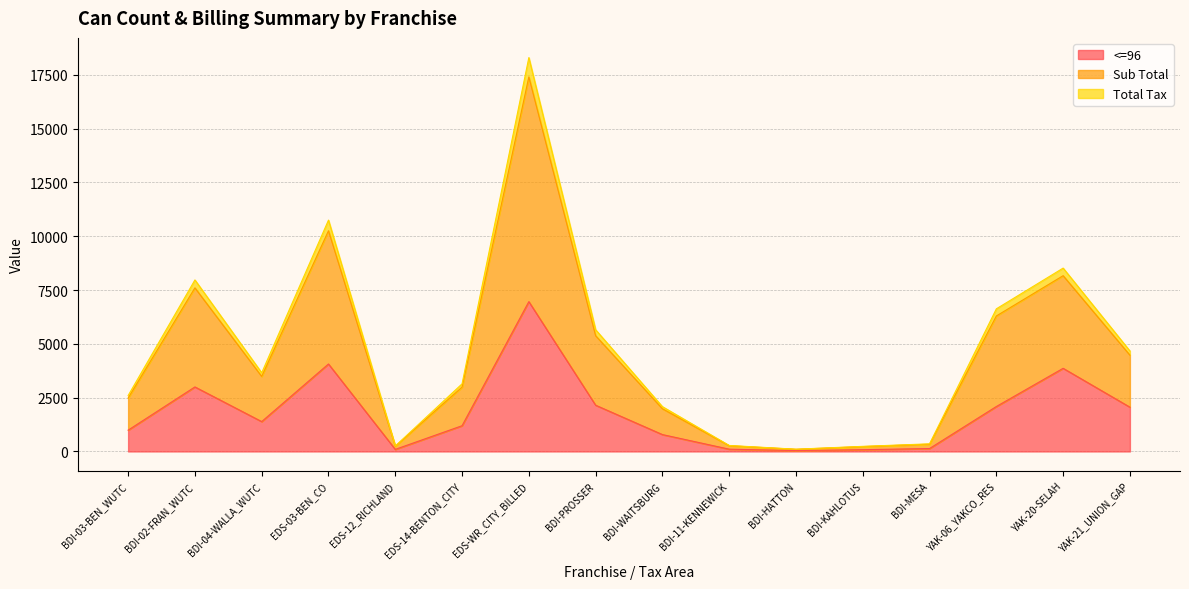

Which series changed the most between BDI-04-WALLA_WUTC and BDI-KAHLOTUS?

Sub Total